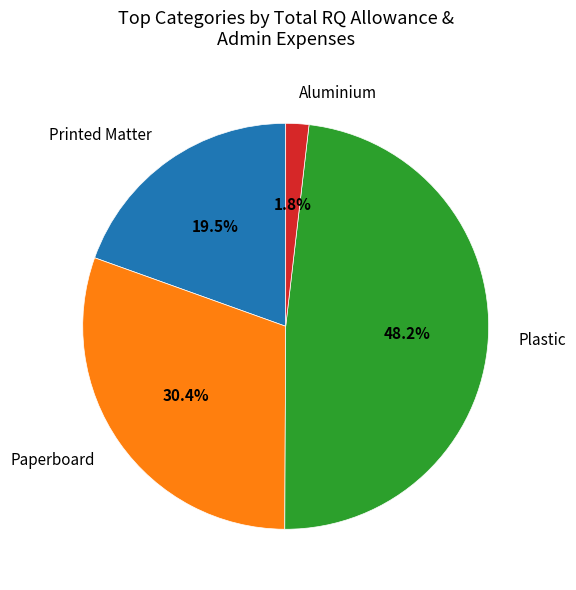

Rank the categories by value from highest to lowest.

Plastic, Paperboard, Printed Matter, Aluminium